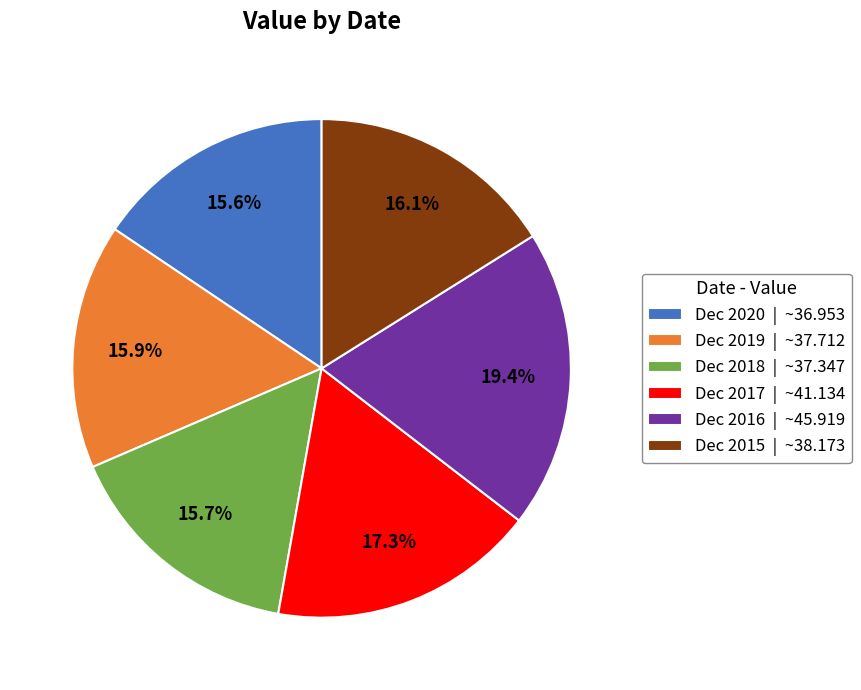

Which category has the biggest portion of the pie?

Dec 2016